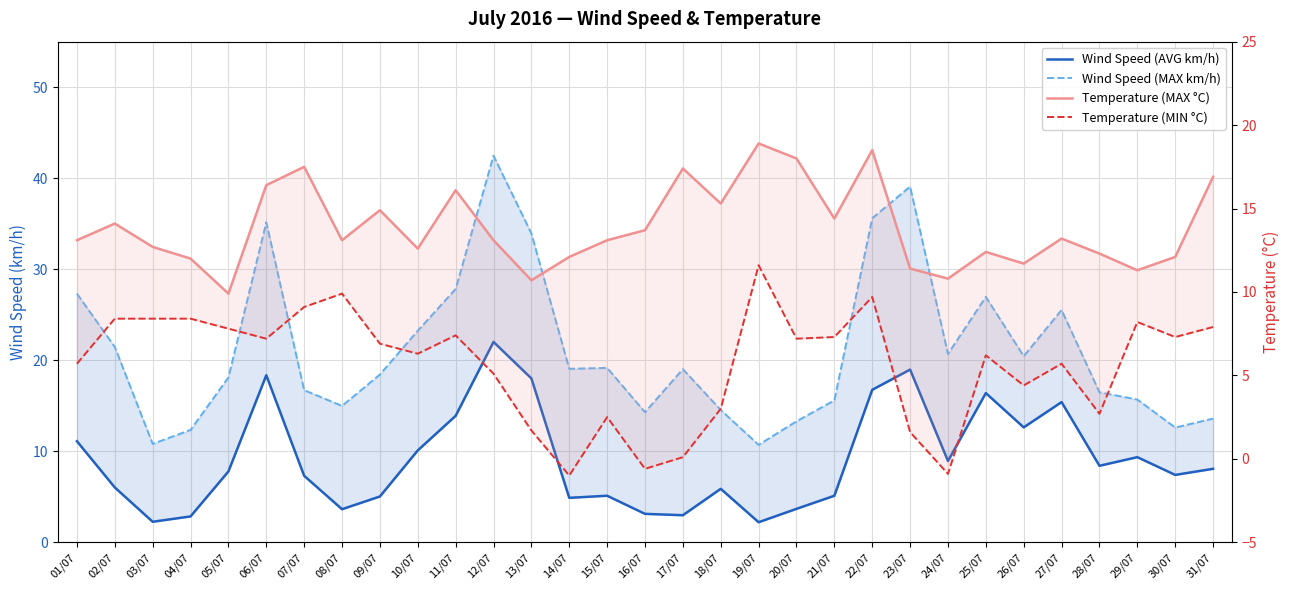

Between 18/07 and 30/07, which series saw the biggest shift?

Temperature (MIN °C)